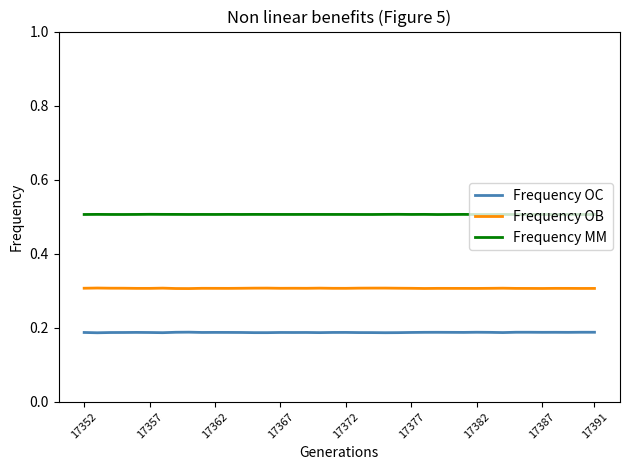

Which series has the largest total across all categories?

Frequency MM